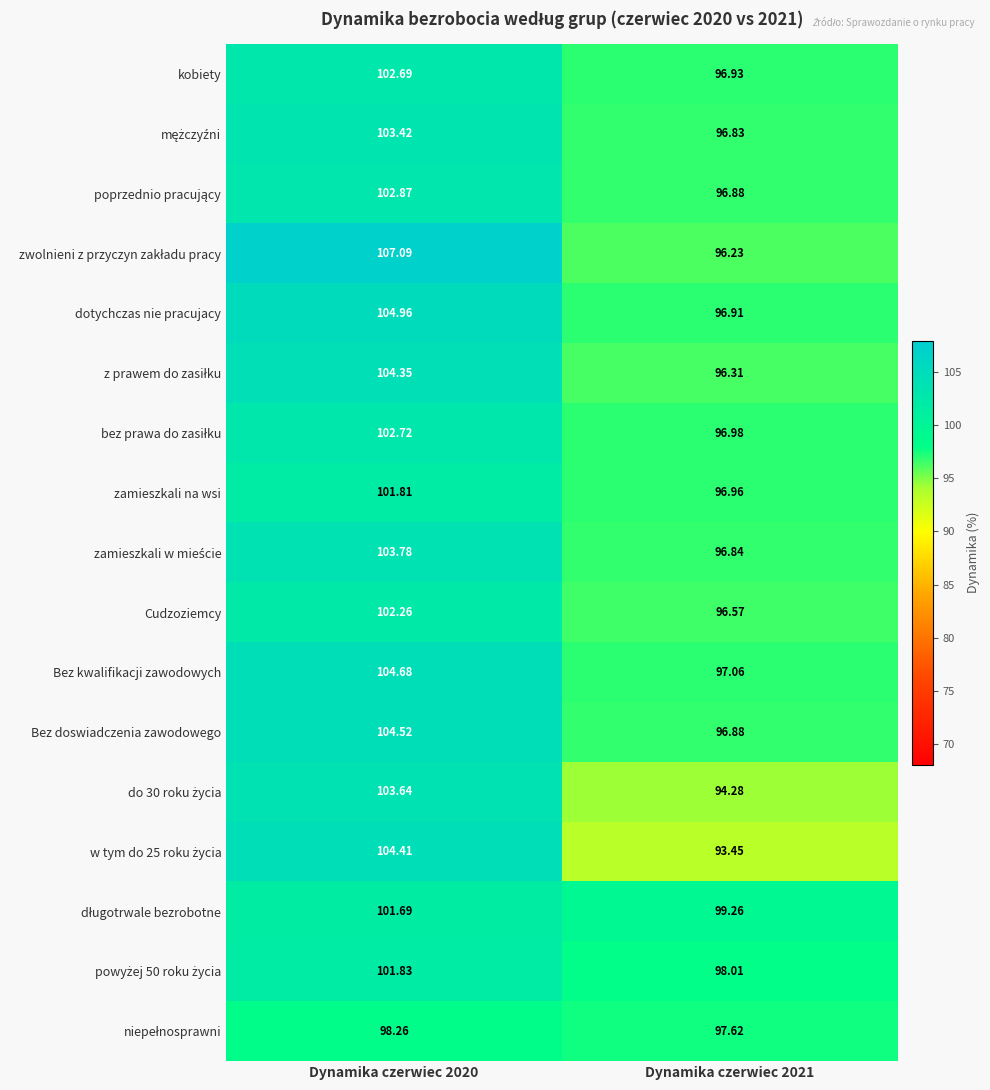

Which label corresponds to the largest value in the chart?

Dynamika czerwiec 2020